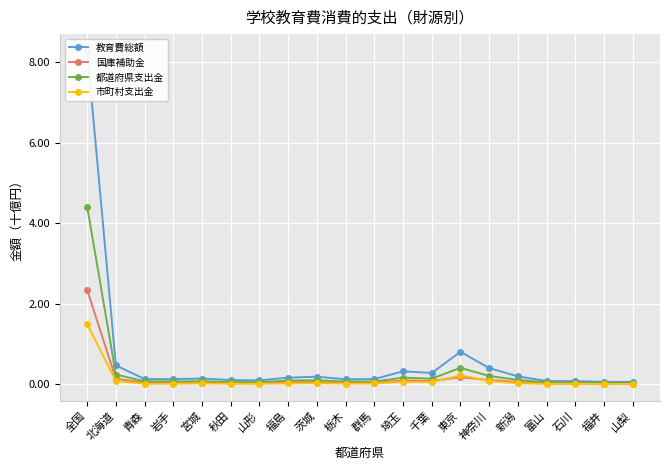

Which label corresponds to the largest value in the chart?

全国